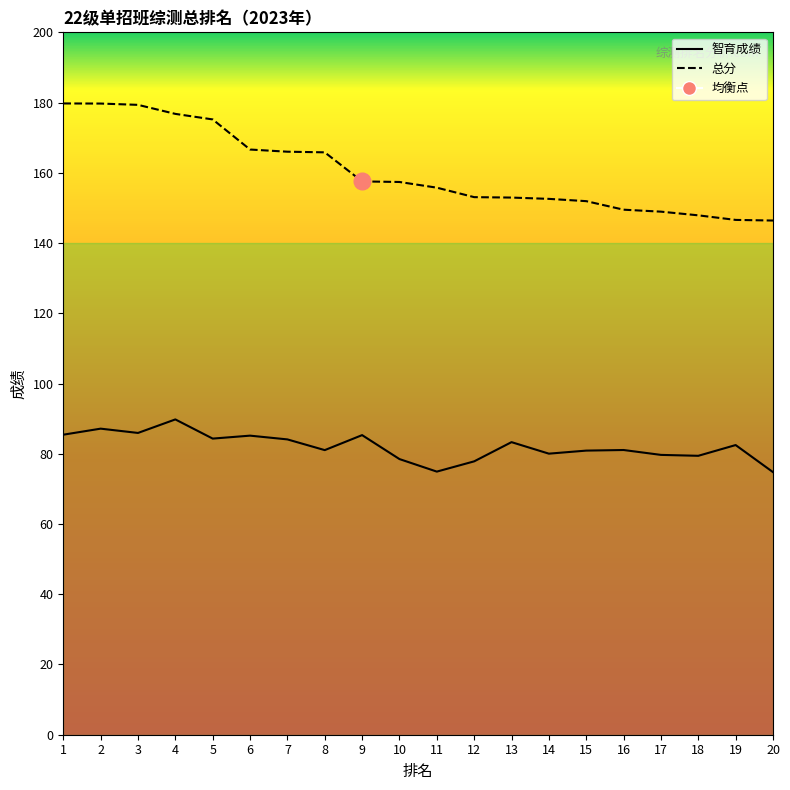

Between 13 and 11, which is larger?

13